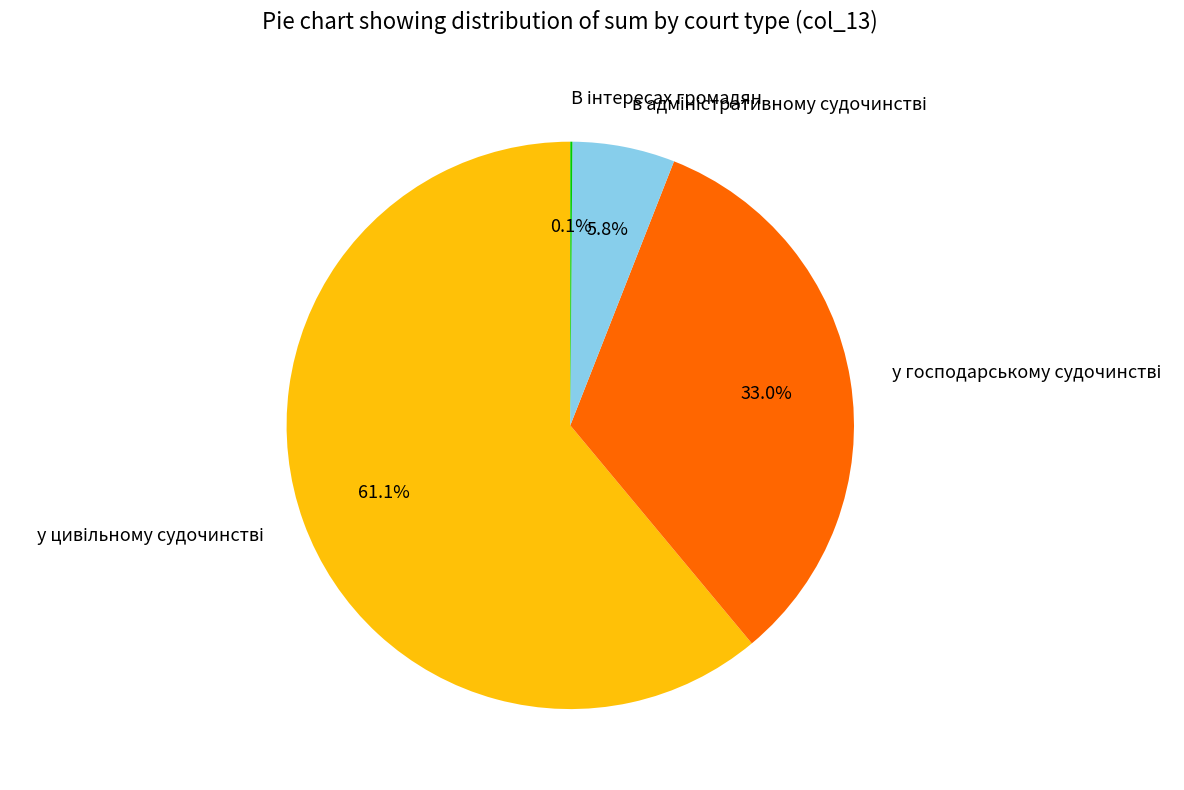

Is there a majority slice in this chart?

Yes